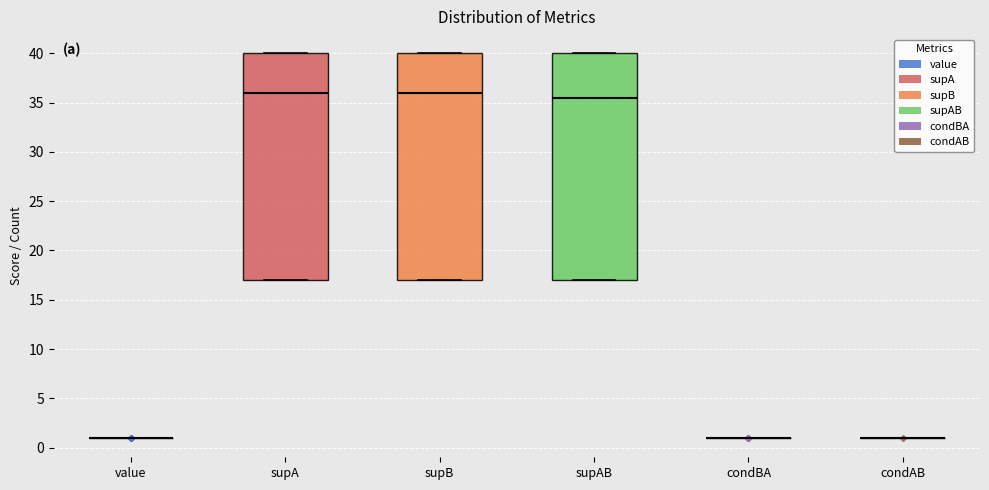

Reading left to right, transcribe this box plot: for each box, give where its median line is, the range the box spans, and where its two whiskers end, as read against the y-axis. The values are not printed on the chart, so give them approximately, as read against the axis.

value: box collapsed to a line at 1.0, whiskers 1.0 to 1.0
supA: median 36.0, box 17.0 to 40.0, whiskers 17.0 to 40.0
supB: median 36.0, box 17.0 to 40.0, whiskers 17.0 to 40.0
supAB: median 35.5, box 17.0 to 40.0, whiskers 17.0 to 40.0
condBA: box collapsed to a line at 1.0, whiskers 1.0 to 1.0
condAB: box collapsed to a line at 1.0, whiskers 1.0 to 1.0